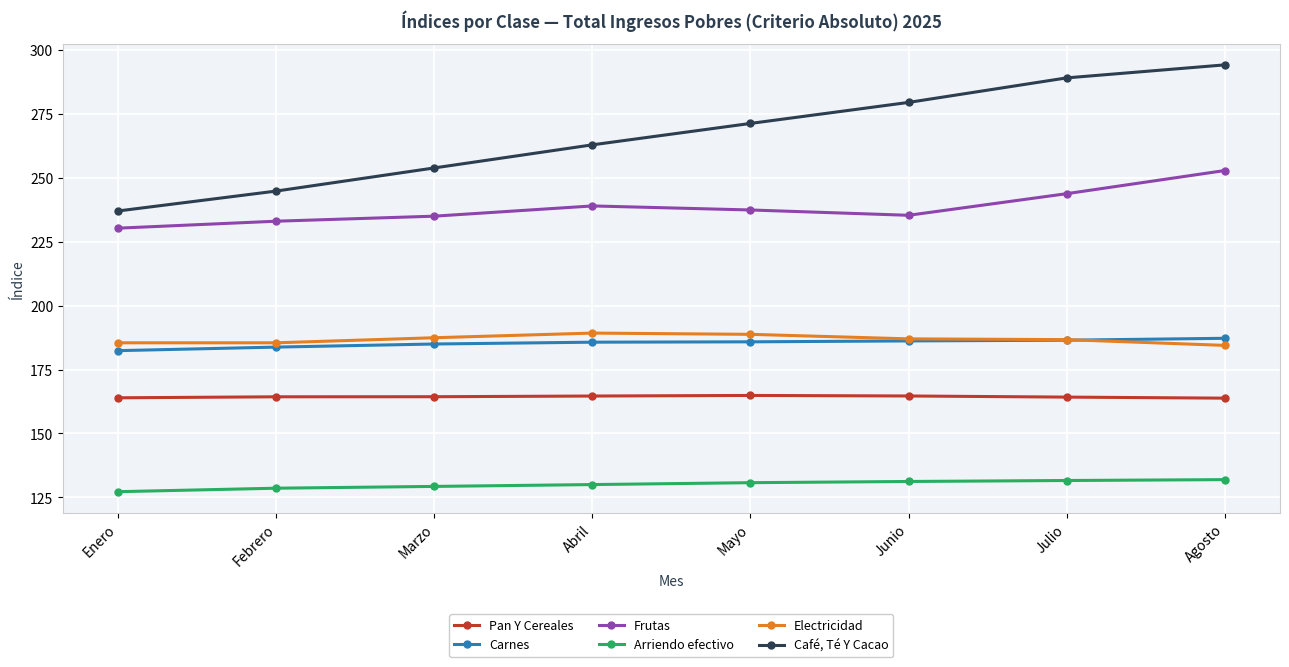

True or false: Electricidad and Pan Y Cereales cross at least once.

False